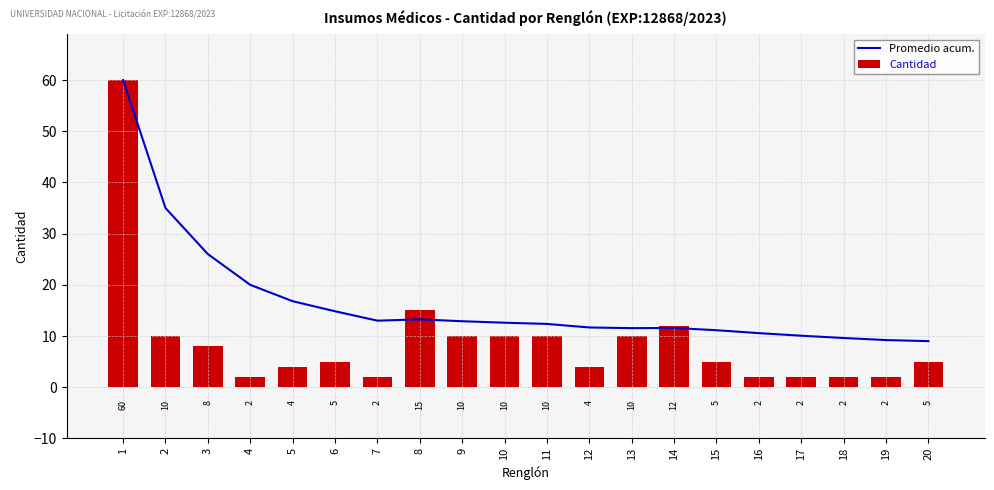

Which series has the largest range (max minus min)?

Cantidad